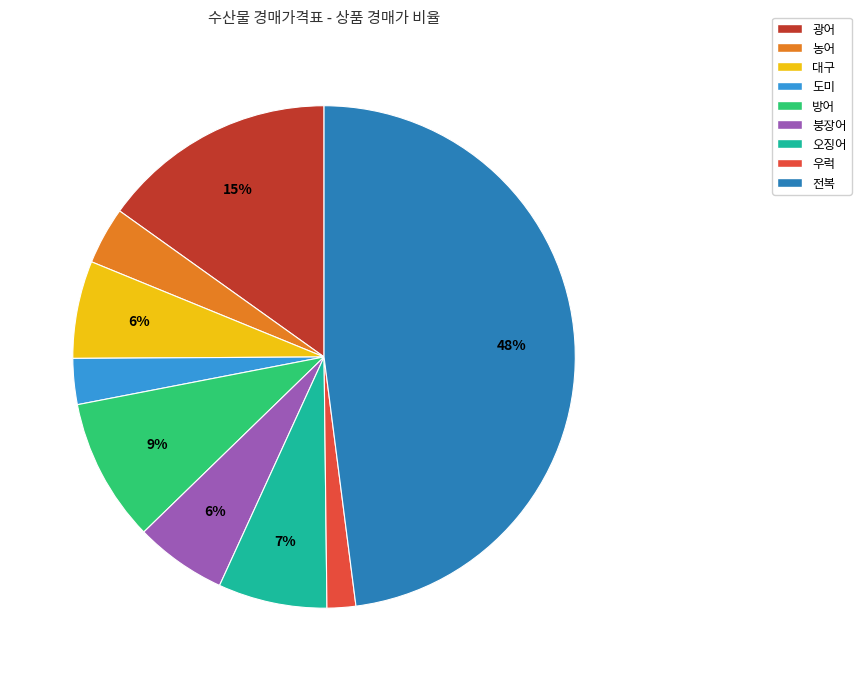

What is the largest slice in the pie chart?

전복